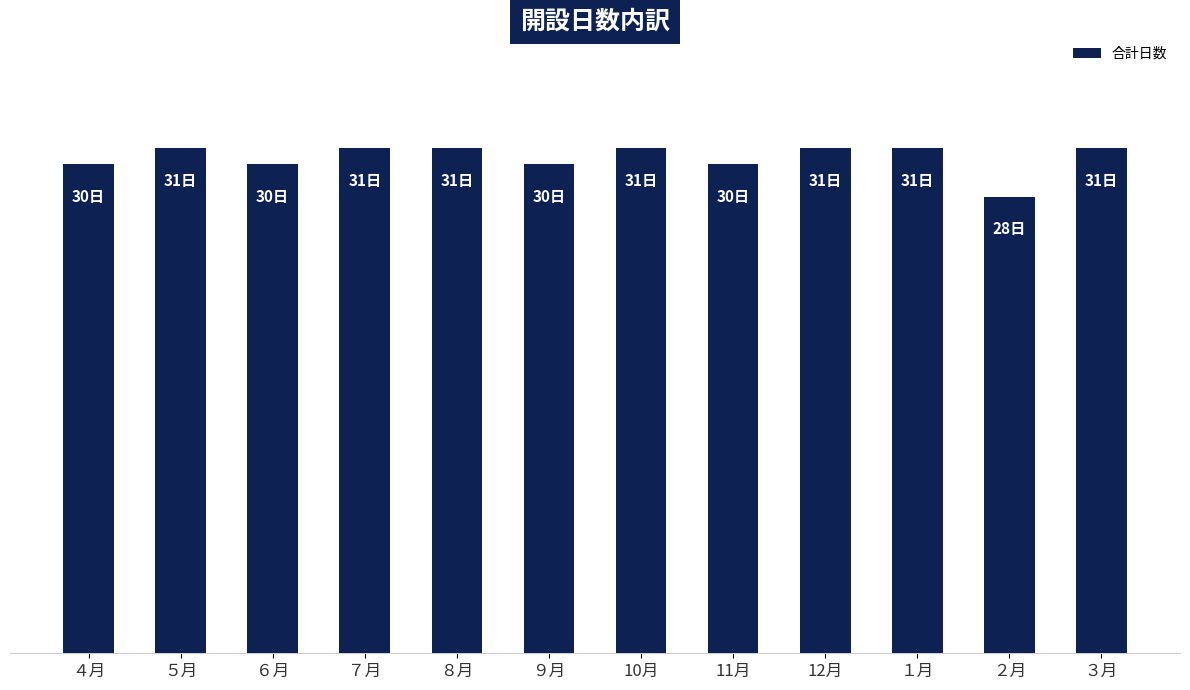

What position from the left is 12月?

9